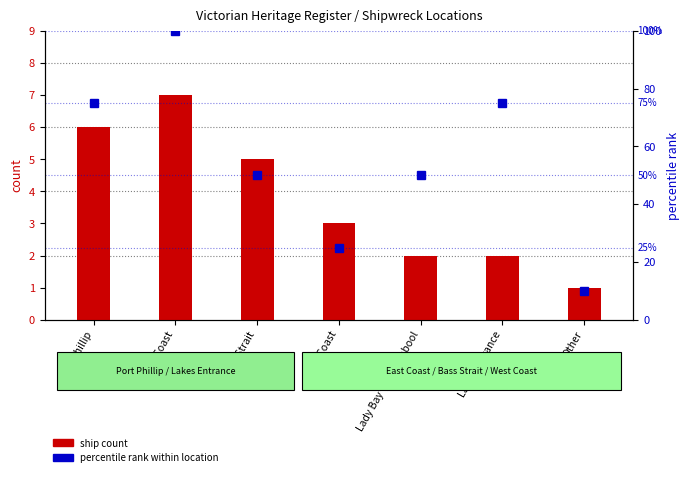

What is the spread (max minus min) of values at Port Phillip?

69